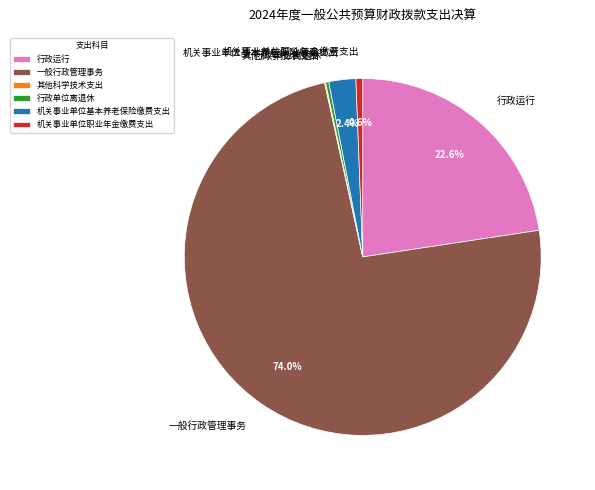

Does any single category account for the majority?

Yes